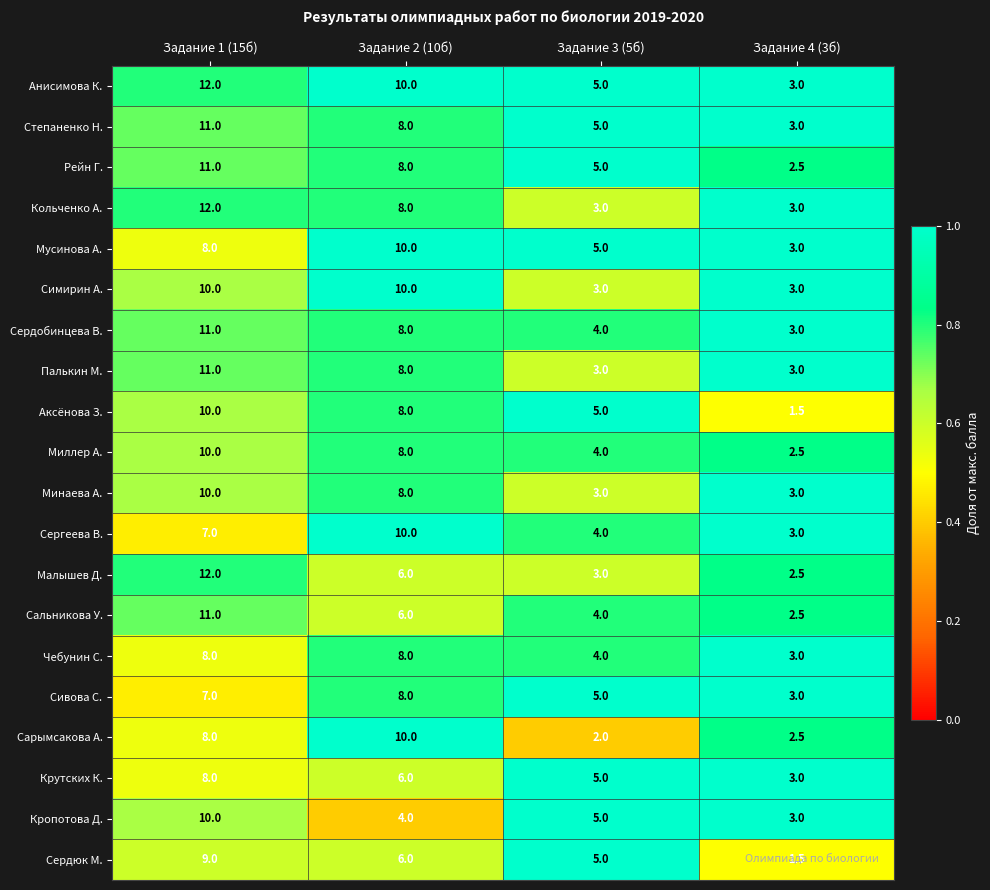

What is the total value across all series at Задание 4 (3б)?

54.5